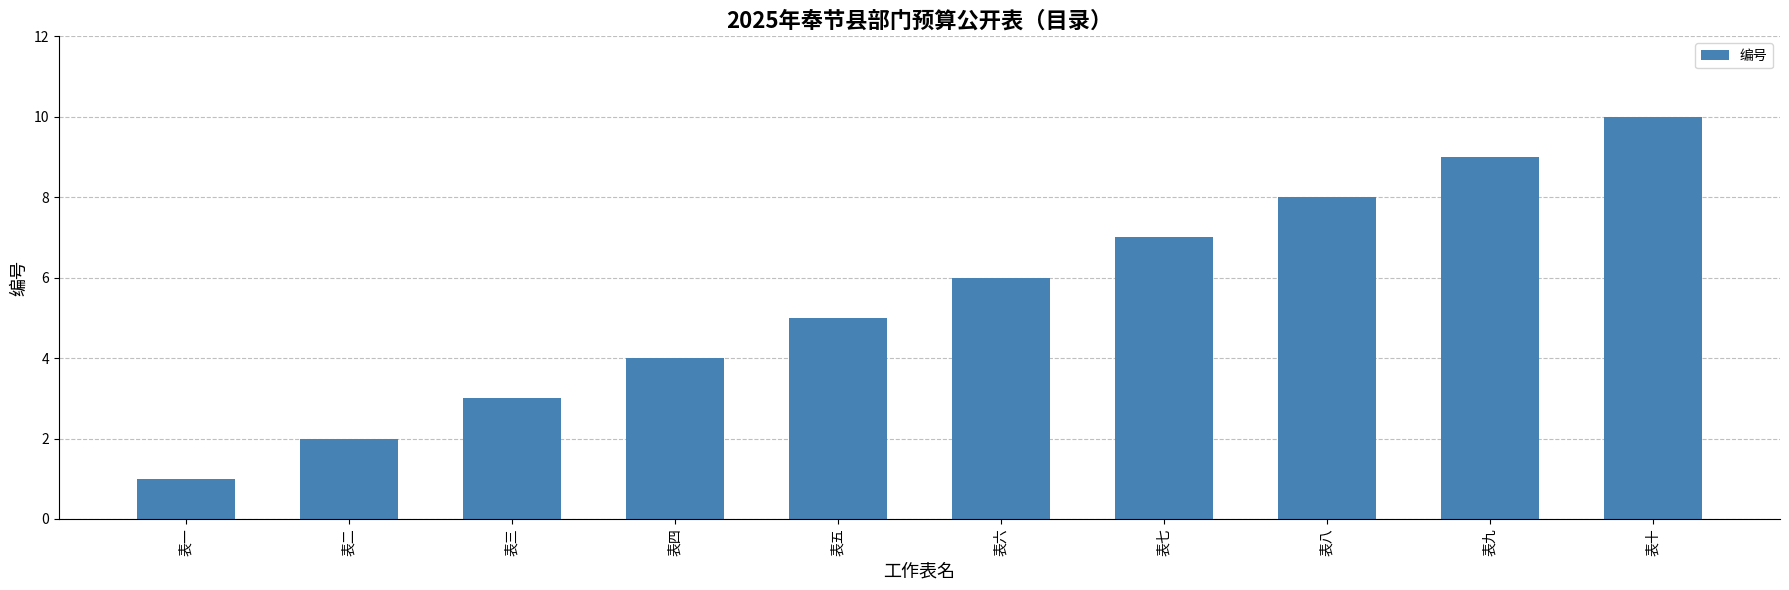

What is the ratio of the value at 表七 to the value at 表十?

0.7